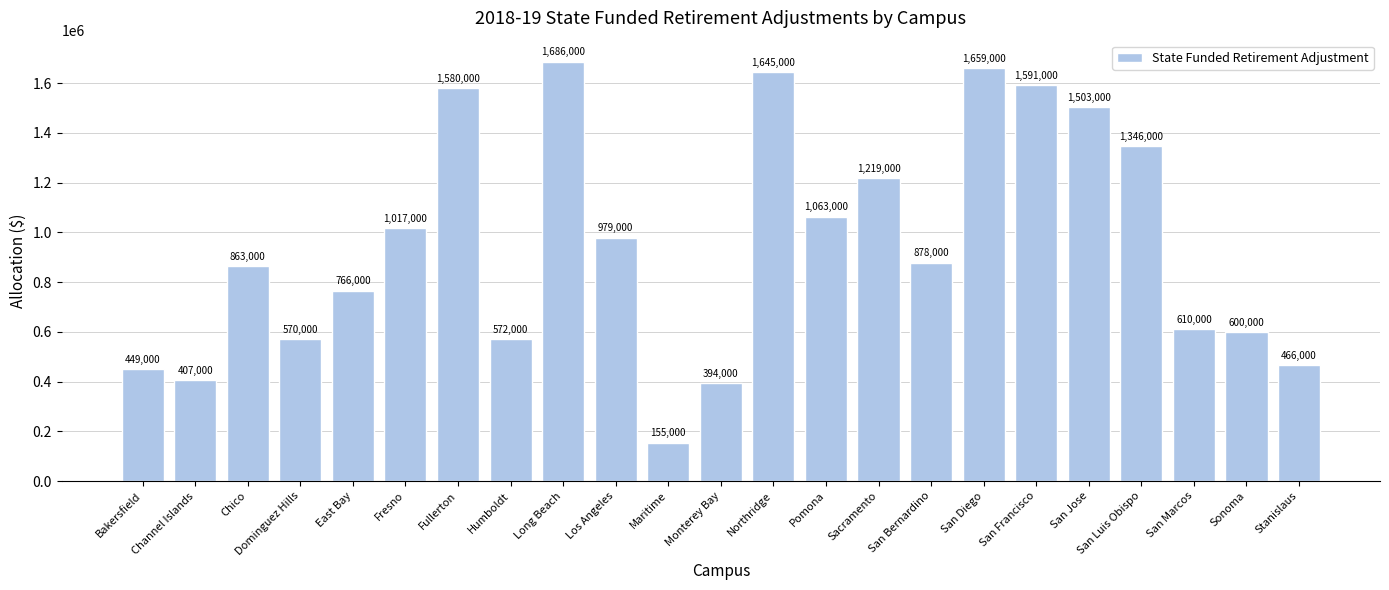

What is the difference between the maximum and second lowest values?

1292000